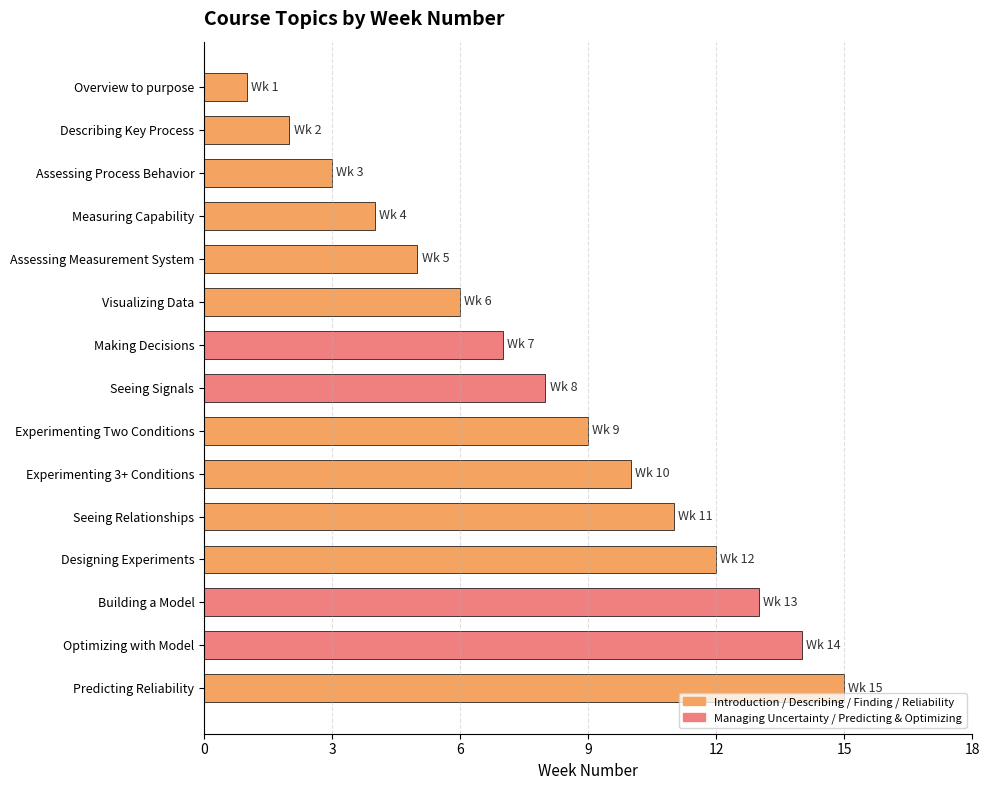

What is the difference between the maximum and minimum values?

14